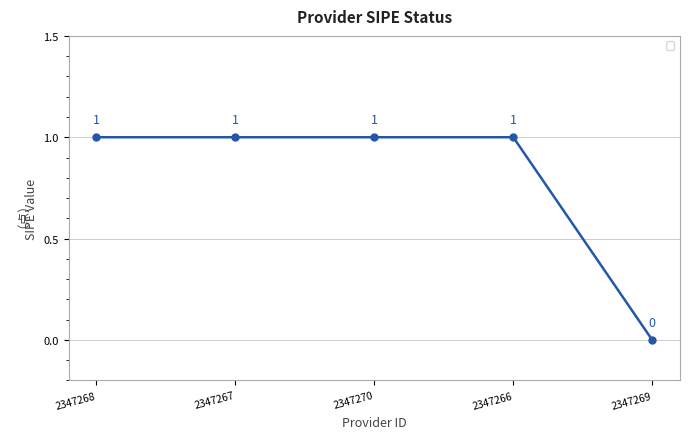

Reading right to left, extract all data points from this chart.

2347269=0	2347266=1	2347270=1	2347267=1	2347268=1